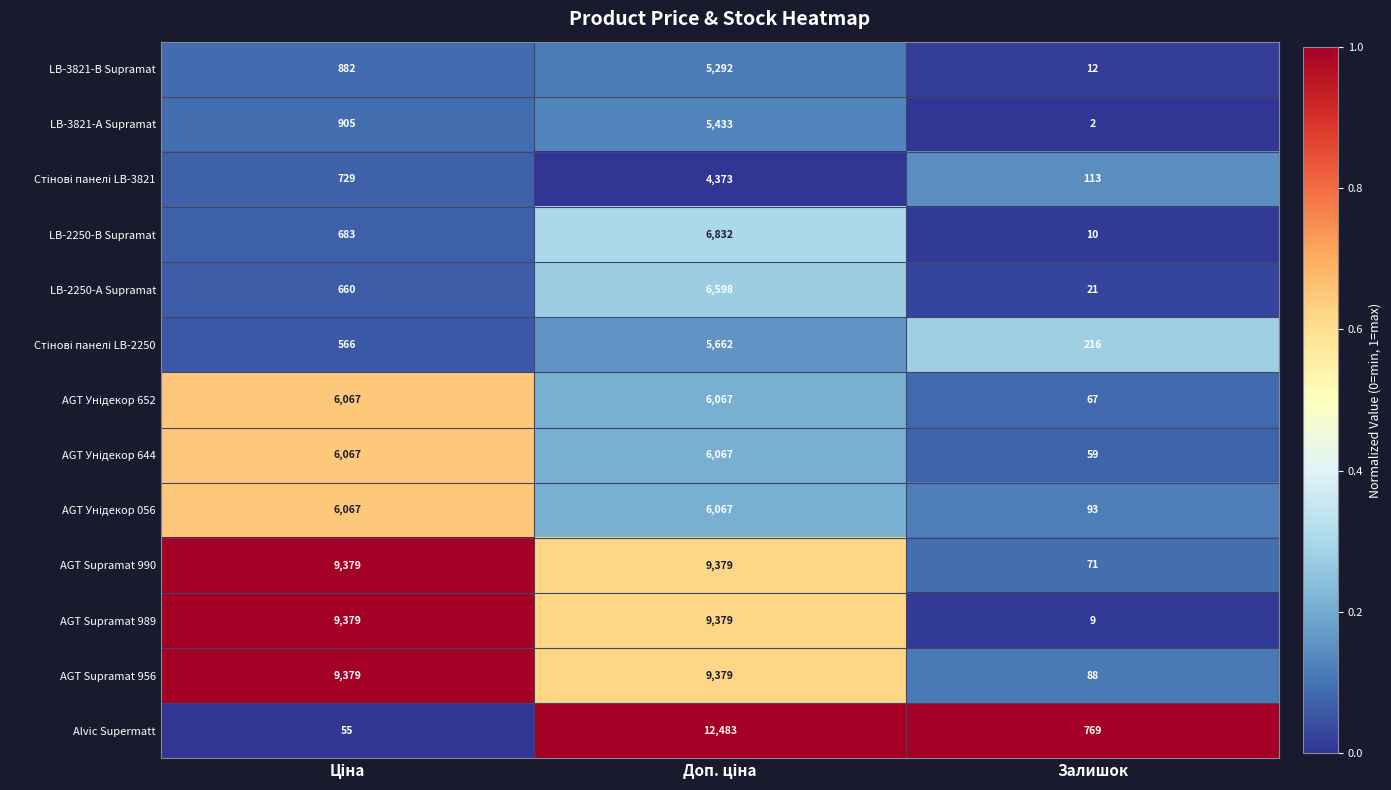

Which series has the widest spread of values?

Alvic Supermatt